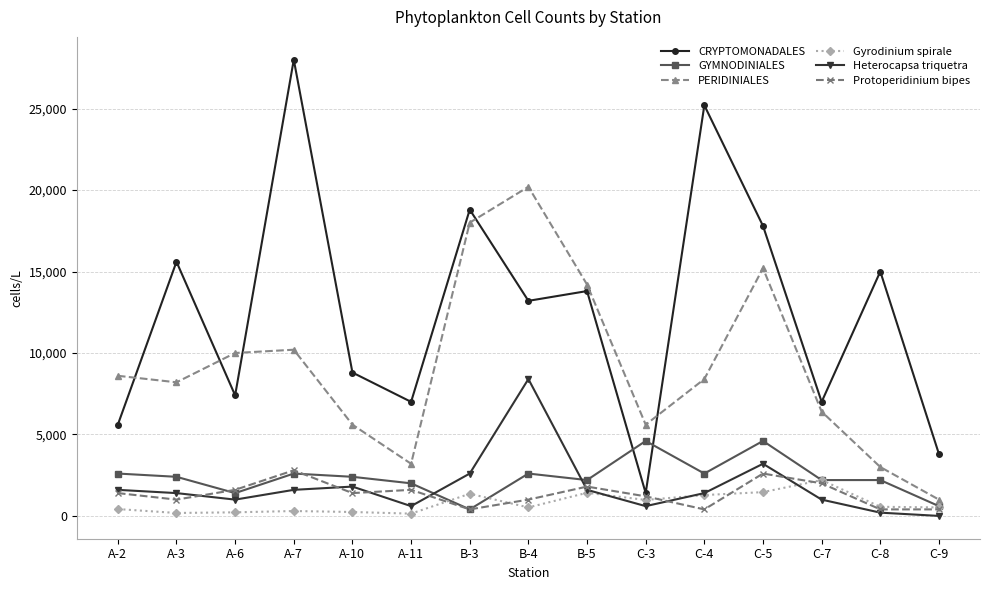

True or false: Gyrodinium spirale and CRYPTOMONADALES intersect in this chart.

False